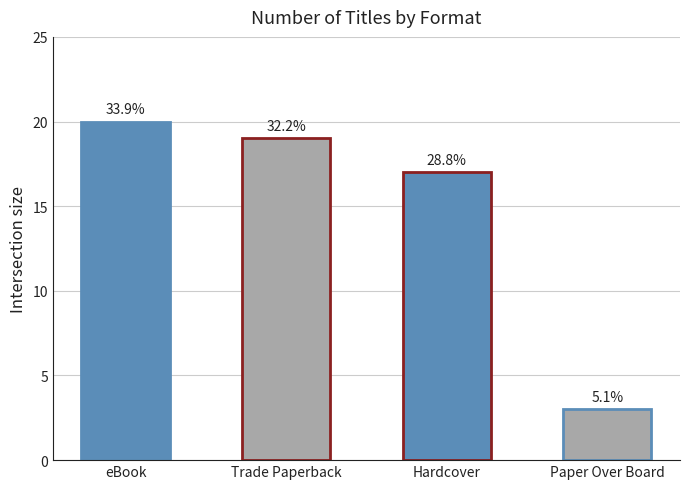

Rank the categories by value from highest to lowest.

eBook, Trade Paperback, Hardcover, Paper Over Board